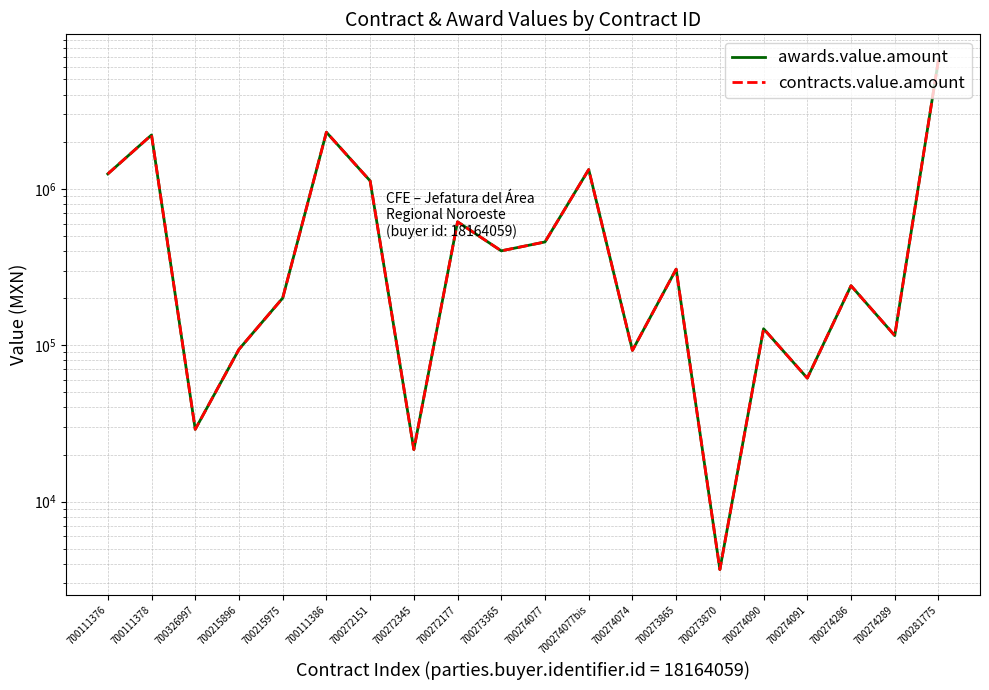

List the series in order of their peak value, highest first.

awards.value.amount, contracts.value.amount